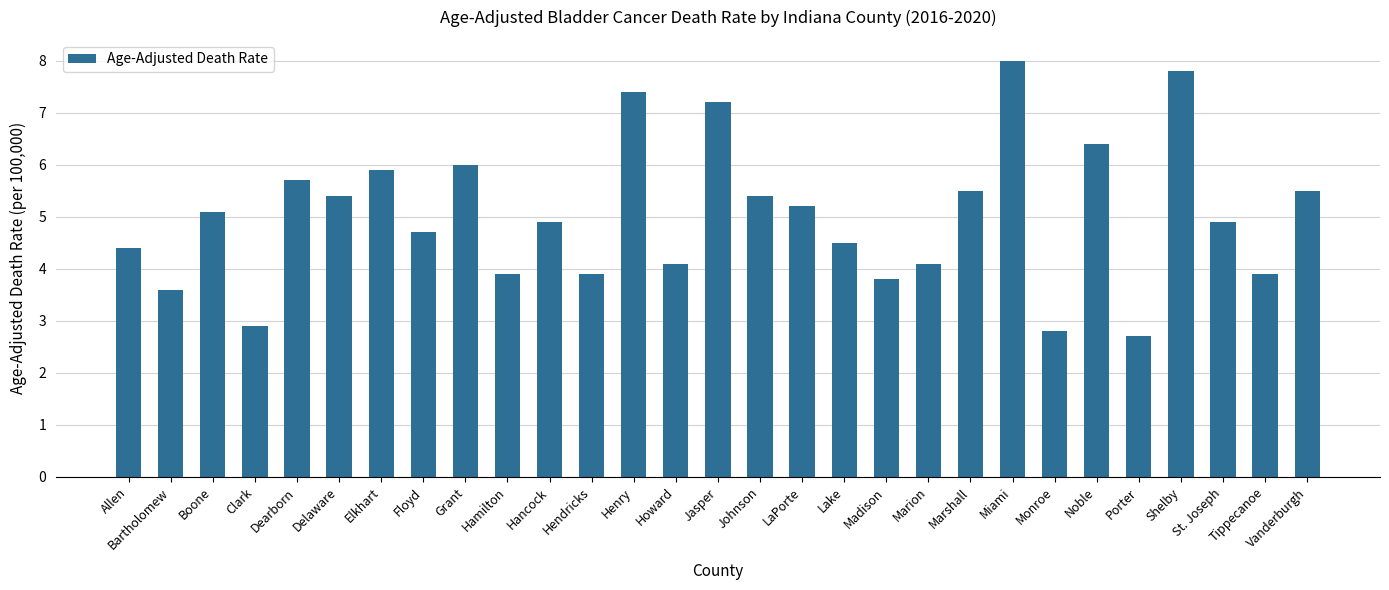

What is the label of the 12th bar from the right?

Lake